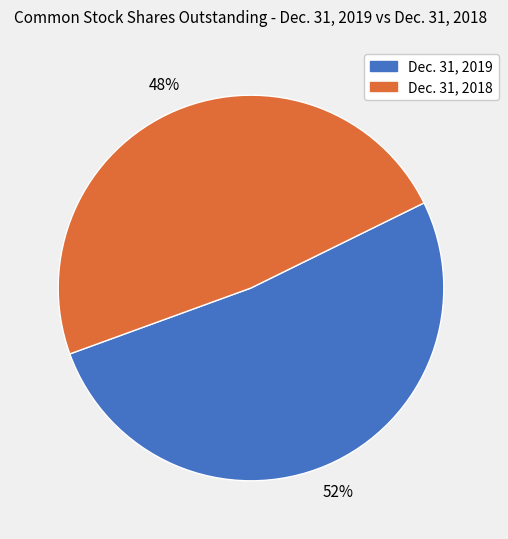

Does Dec. 31, 2019 account for over 50% of the chart?

Yes